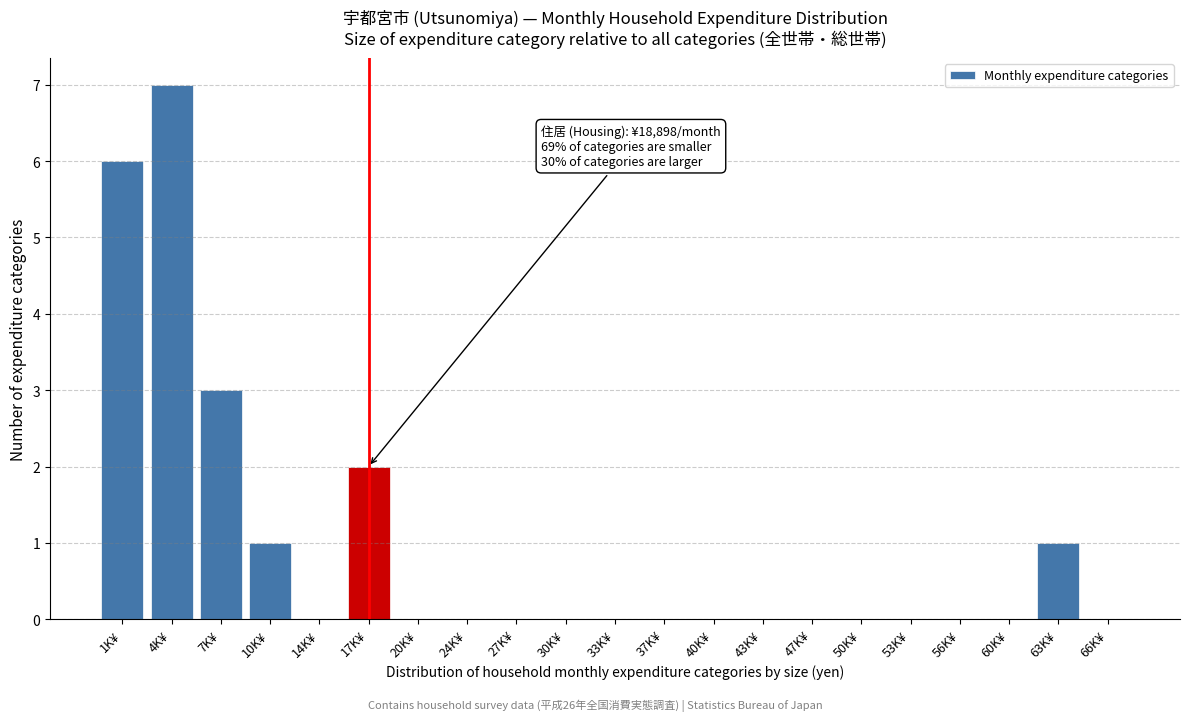

Reading right to left, what are all the values shown in this chart?

66K¥=0	63K¥=1	60K¥=0	56K¥=0	53K¥=0	50K¥=0	47K¥=0	43K¥=0	40K¥=0	37K¥=0	33K¥=0	30K¥=0	27K¥=0	24K¥=0	20K¥=0	17K¥=2	14K¥=0	10K¥=1	7K¥=3	4K¥=7	1K¥=6